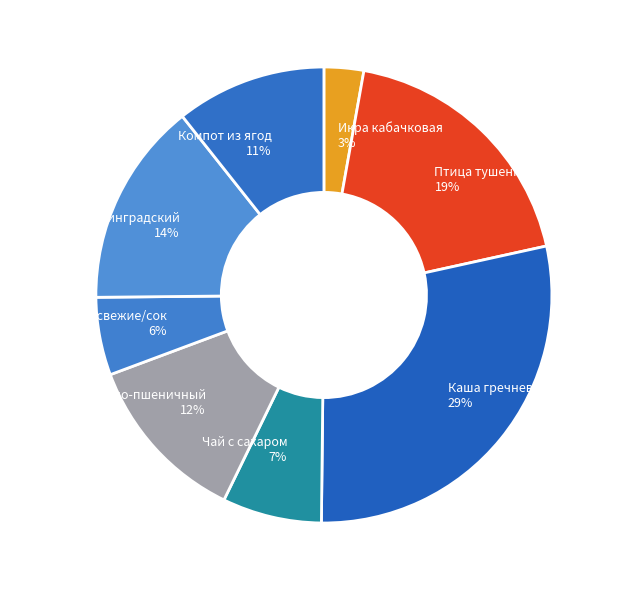

What is the ratio of the value at Икра кабачковая to the value at Птица тушенная в соусе?

0.2